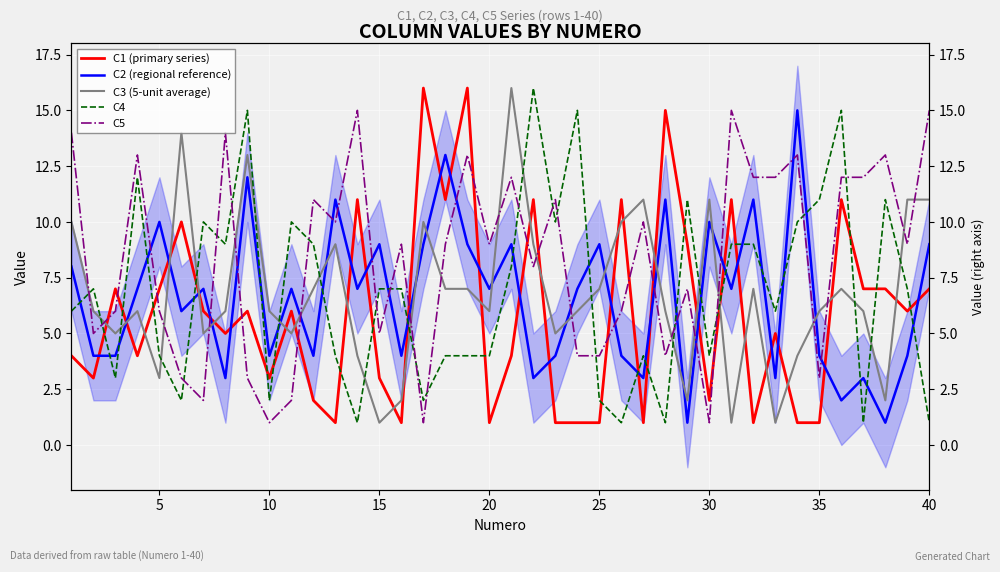

How many series are shown in this chart?

5